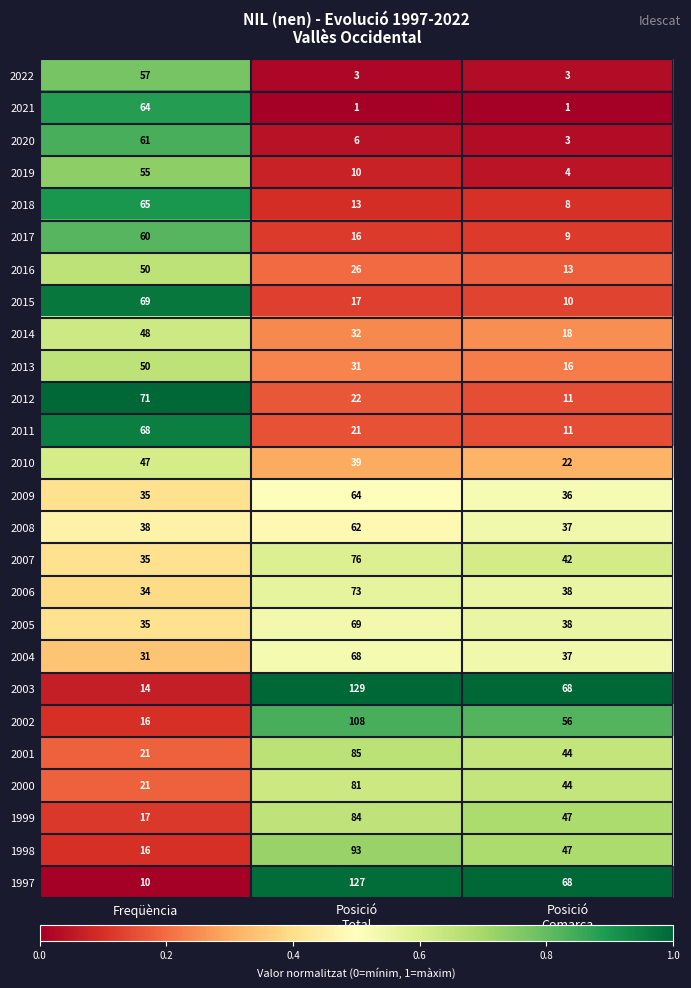

Which series has the largest range (max minus min)?

1997